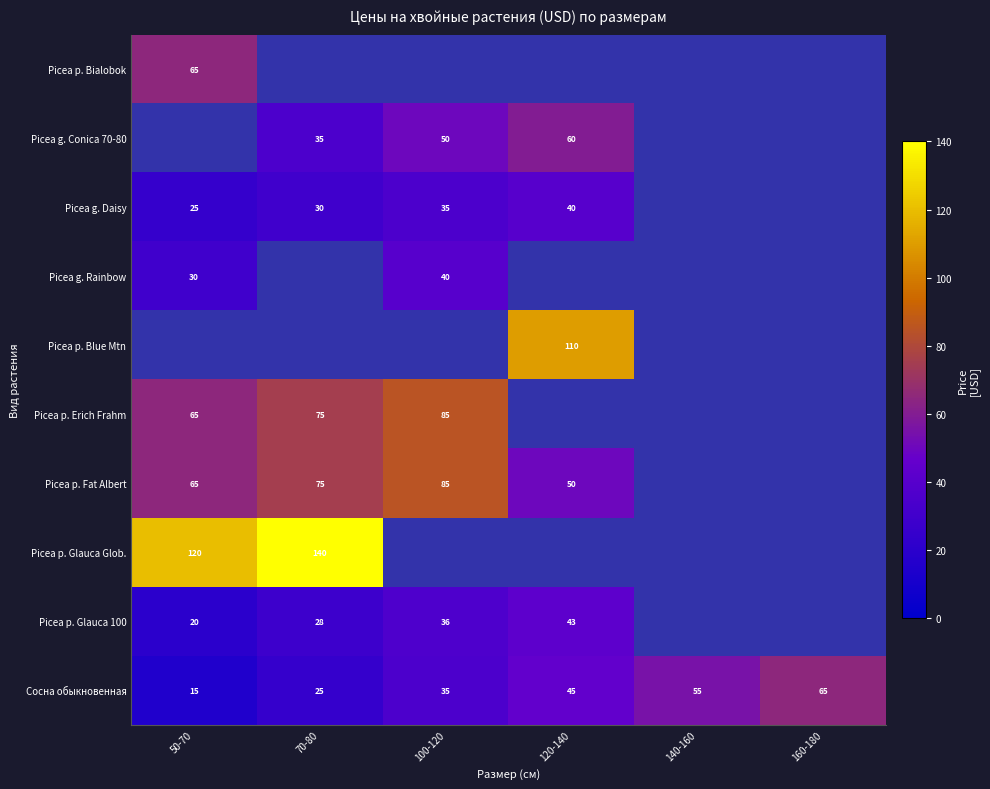

The Picea p. Glauca 100 series shows 35 at 50-70. True or false?

False